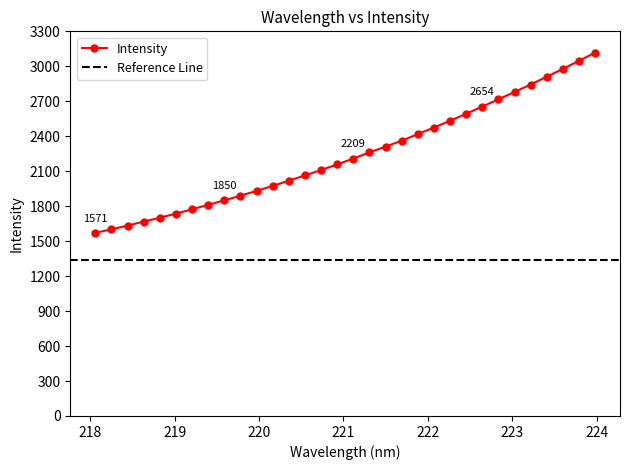

Reading right to left, list all the values displayed in this chart.

3117.7	3046.3	2977.9	2910.0	2843.5	2779.3	2716.3	2654.2	2593.3	2532.4	2474.9	2418.5	2361.5	2311.3	2261.7	2208.7	2158.4	2110.6	2064.1	2018.9	1973.9	1931.2	1889.9	1849.9	1811.5	1773.2	1735.9	1701.0	1668.1	1633.1	1601.3	1571.1